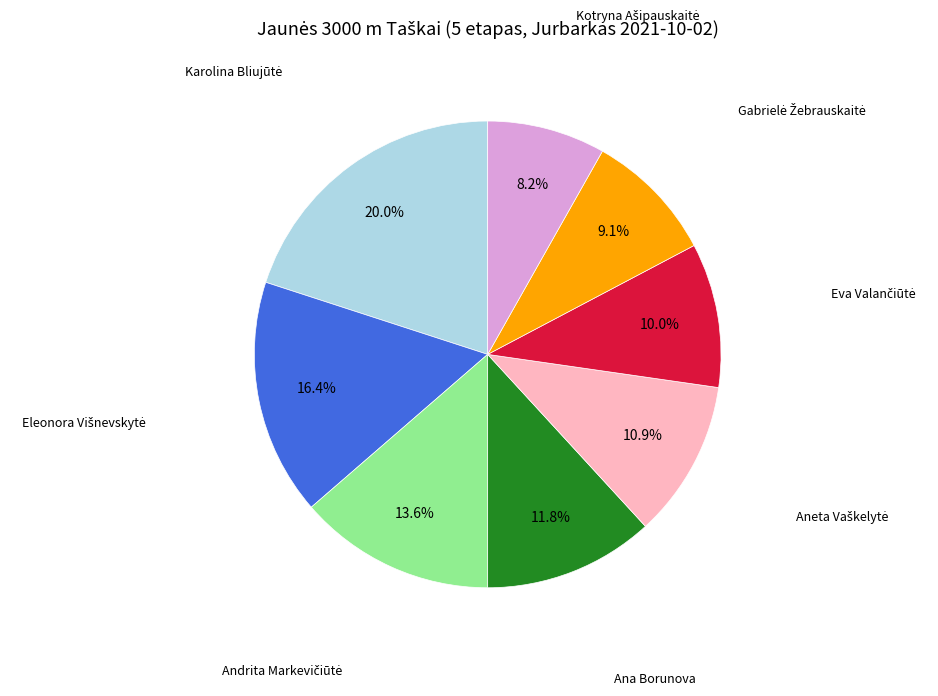

Does any single category account for the majority?

No